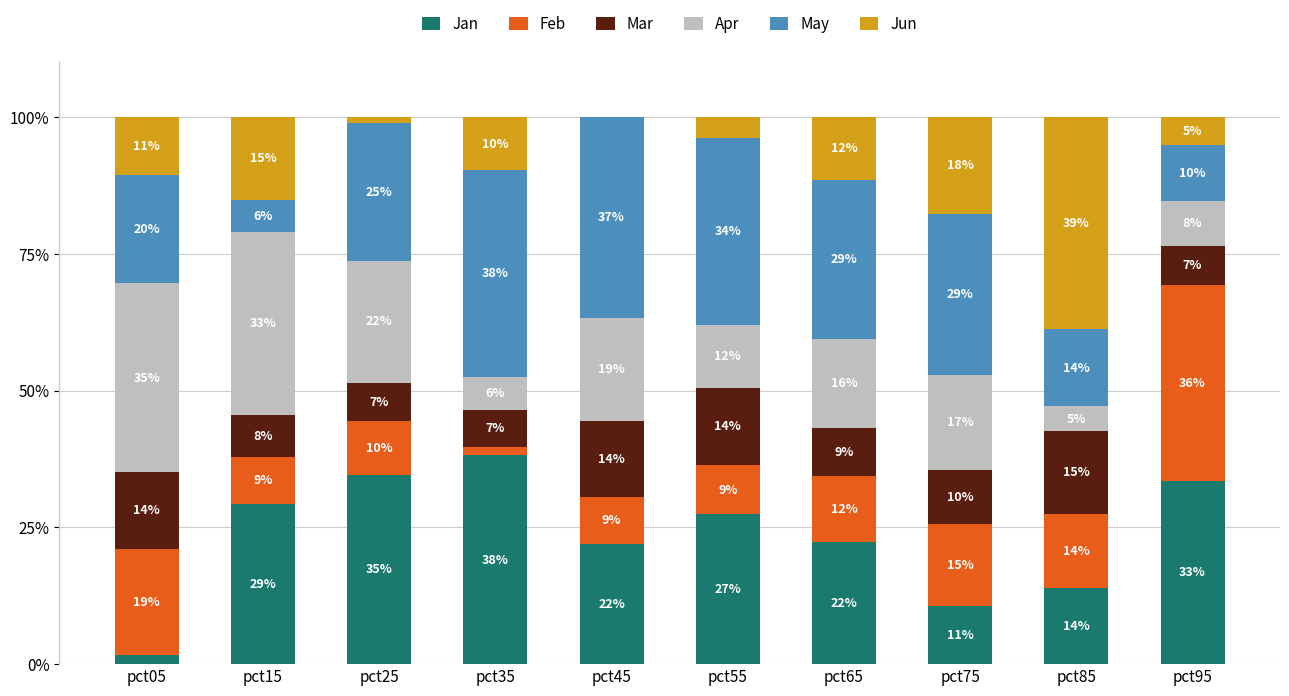

What are all the series names shown in the legend?

Jan, Feb, Mar, Apr, May, Jun